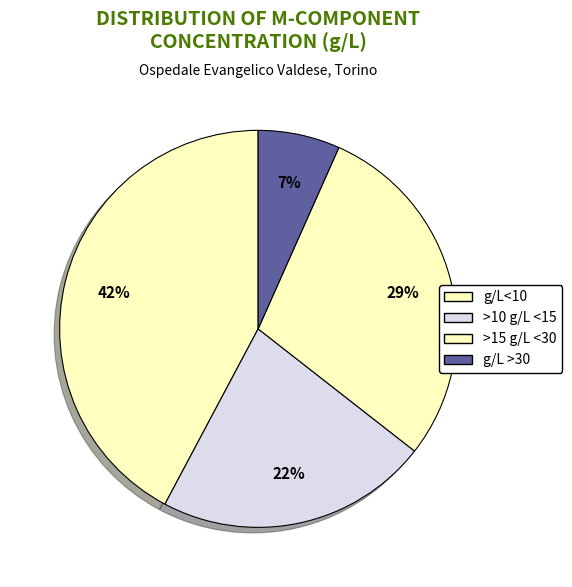

How many slices are in this pie chart?

4